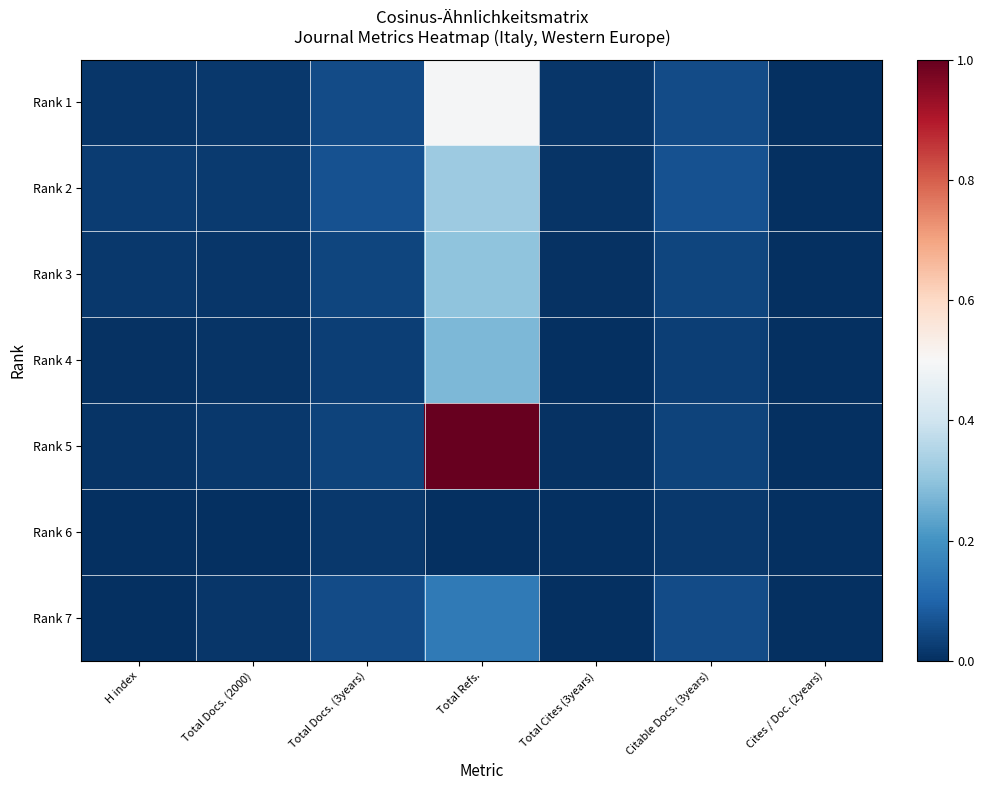

Which category has the lowest value across all series?

Cites / Doc. (2years)